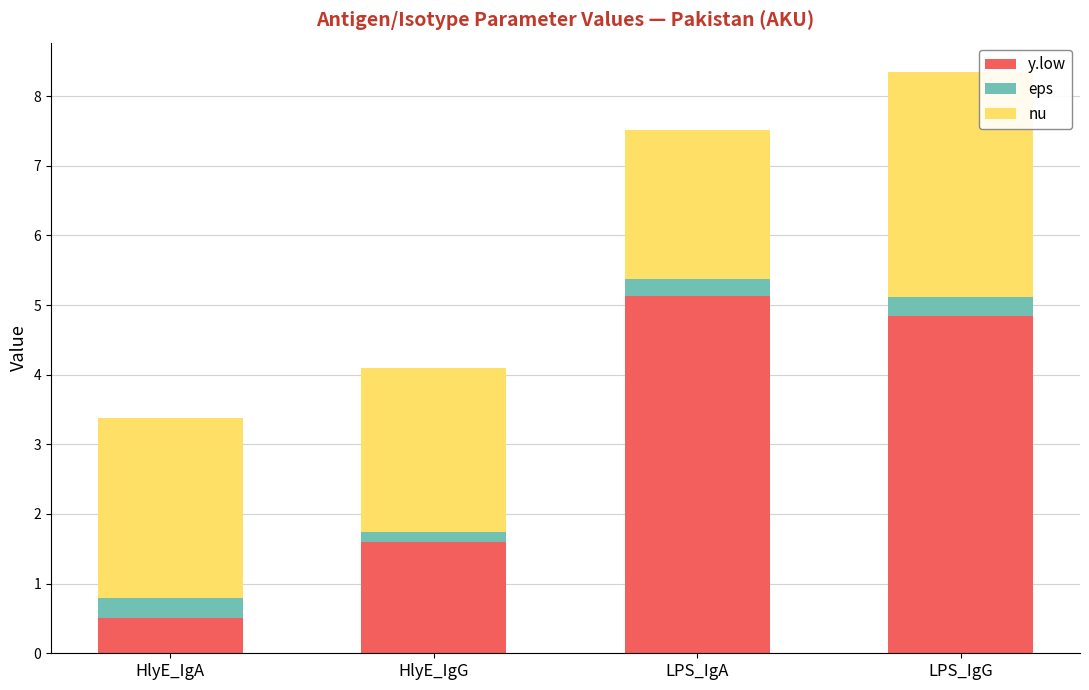

Reading left to right, list the values for the y.low series.

0.5	1.6	5.1	4.8